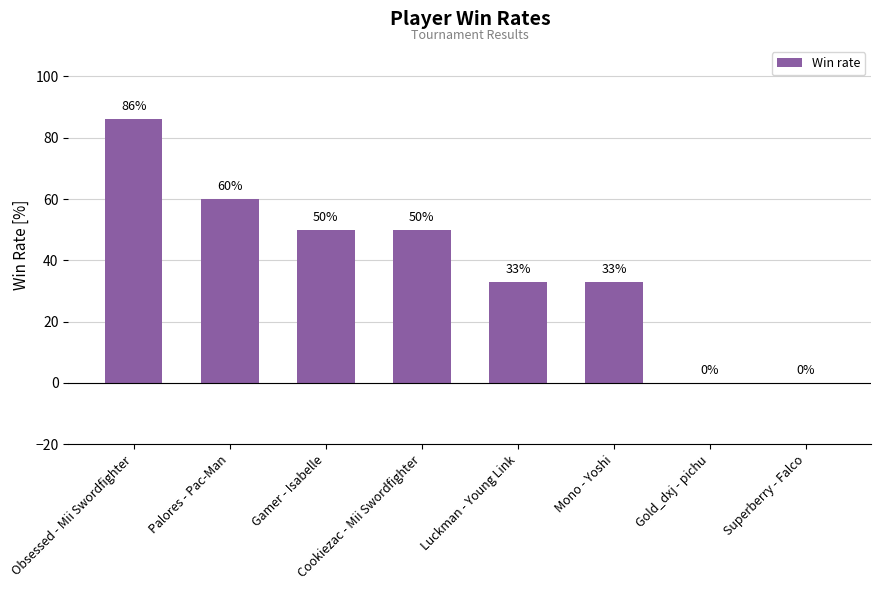

Approximately how many times larger is the value at Palores - Pac-Man compared to Gamer - Isabelle?

1.2